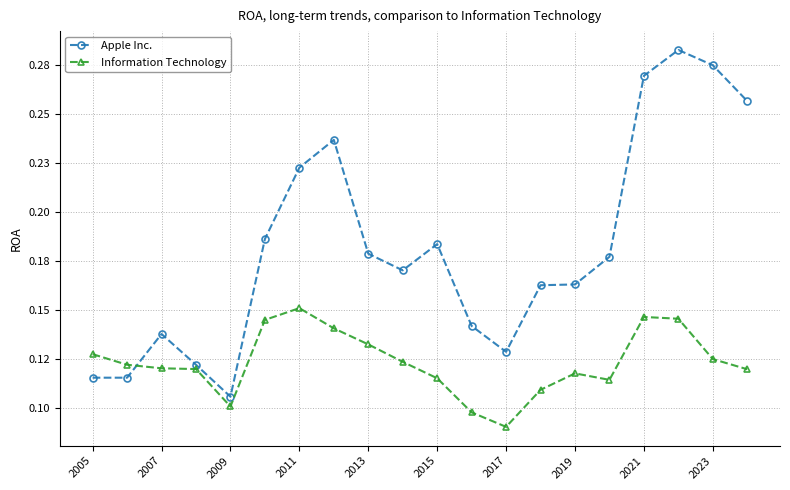

True or false: Information Technology has more than 1 points higher than both neighbors.

True